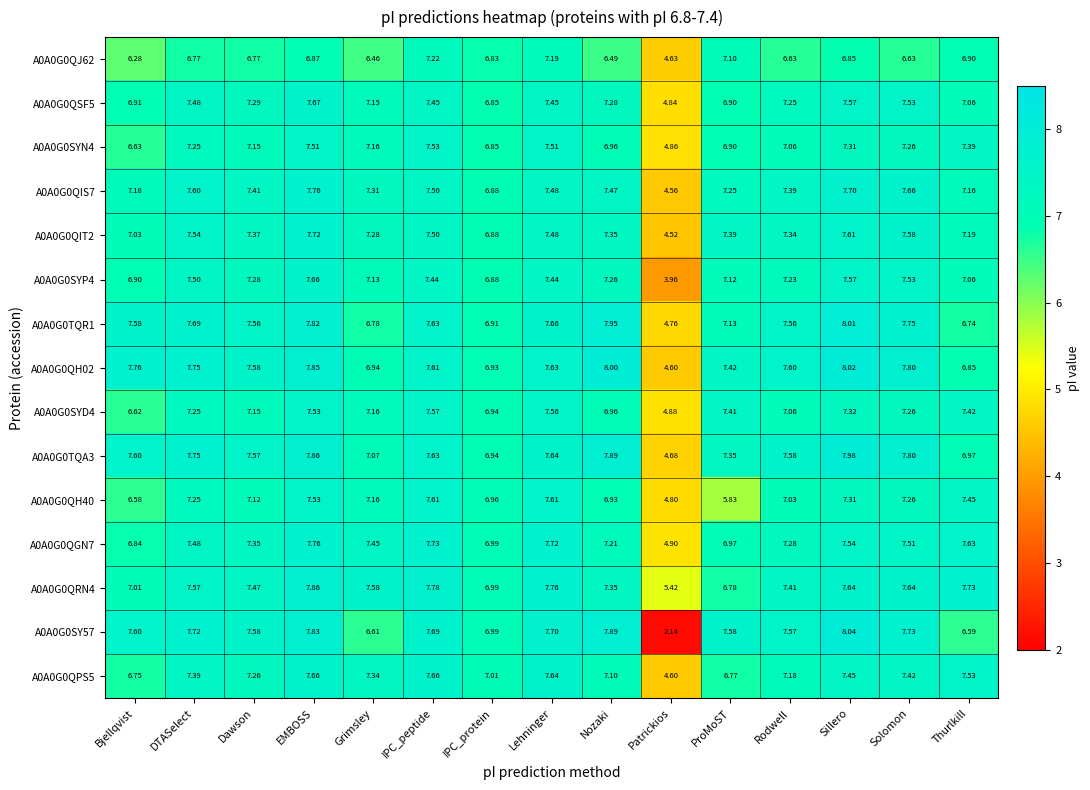

At how many categories does at least one series exceed 6?

14